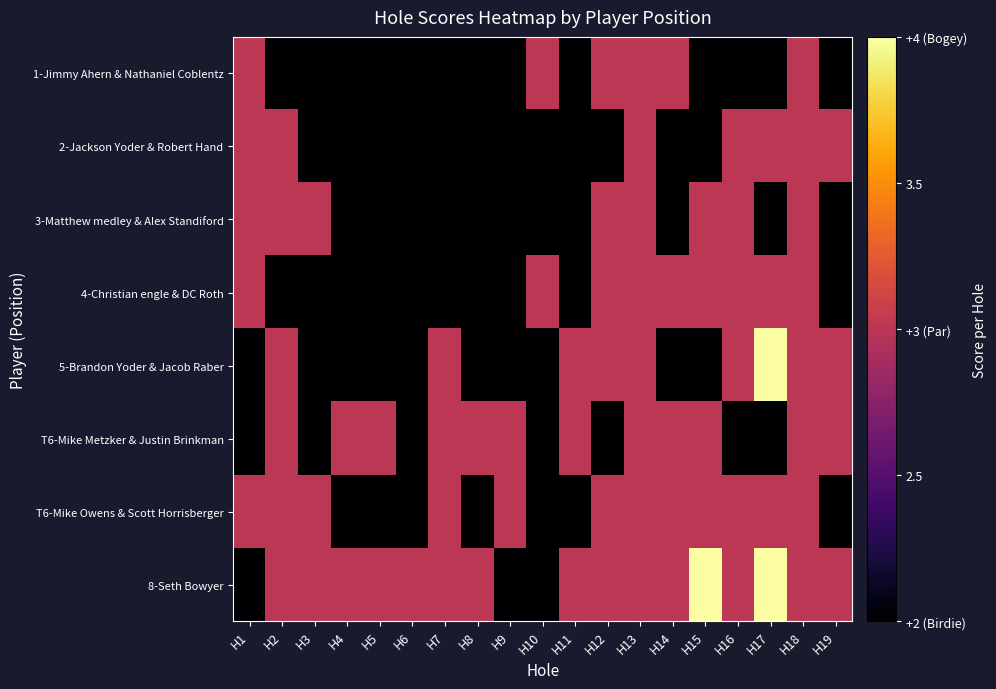

At which category does the chart reach its peak across all series?

H17